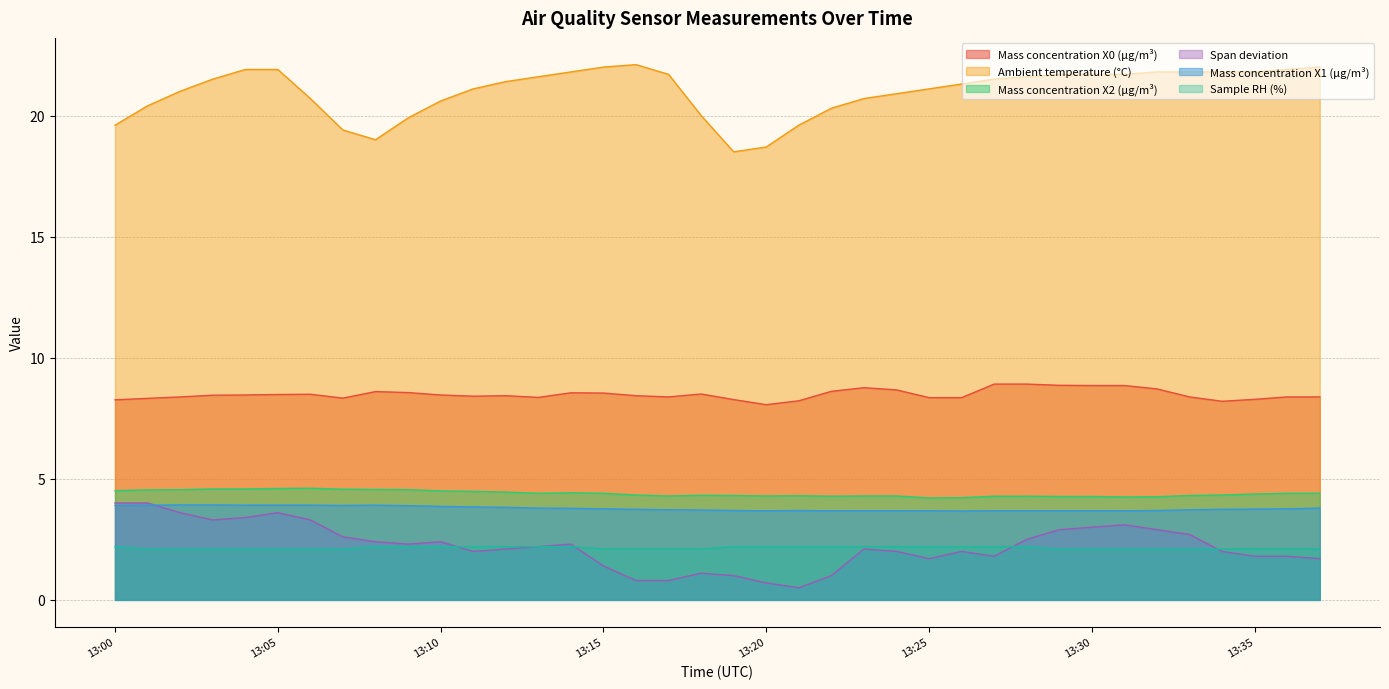

What is the average value of the Span deviation series?

2.2